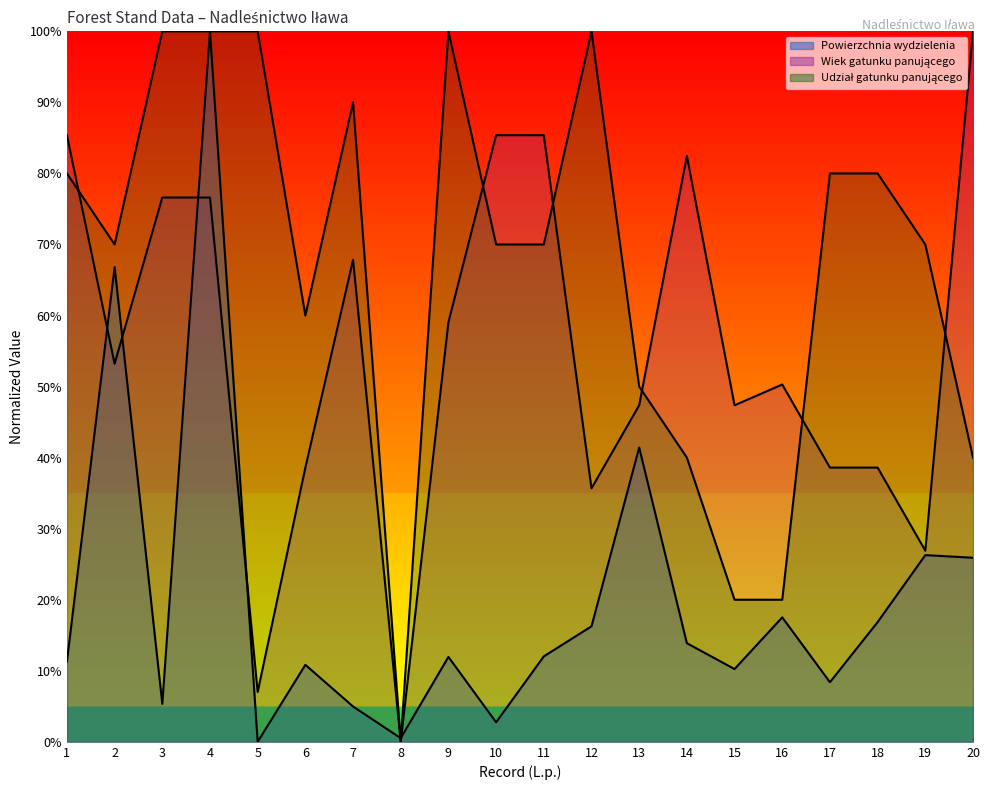

Count the Udział gatunku panującego values in the range 50 to 100.

15